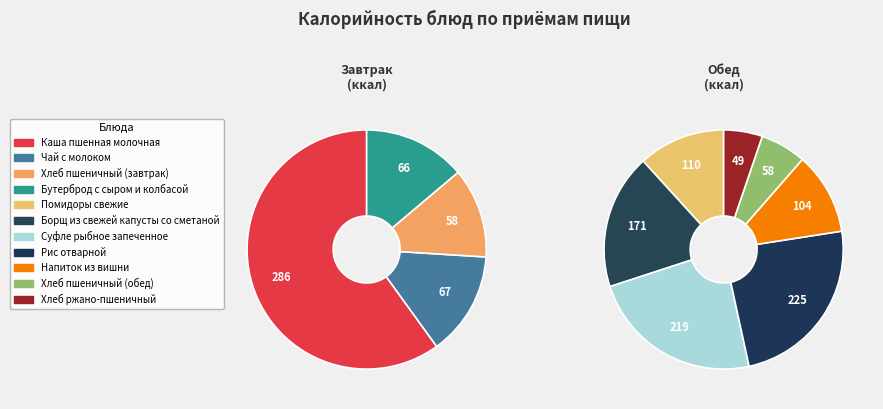

Which slice is the largest?

Каша пшенная молочная